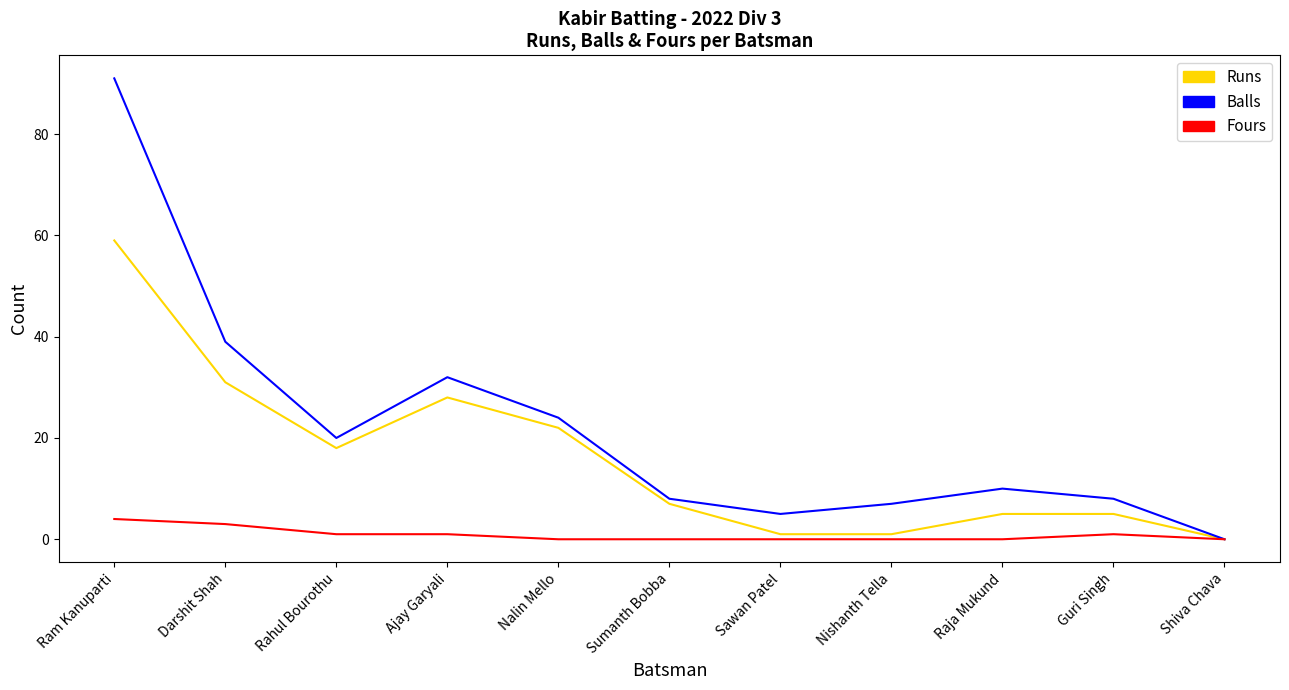

List the series in order of their peak value, highest first.

Balls, Runs, Fours